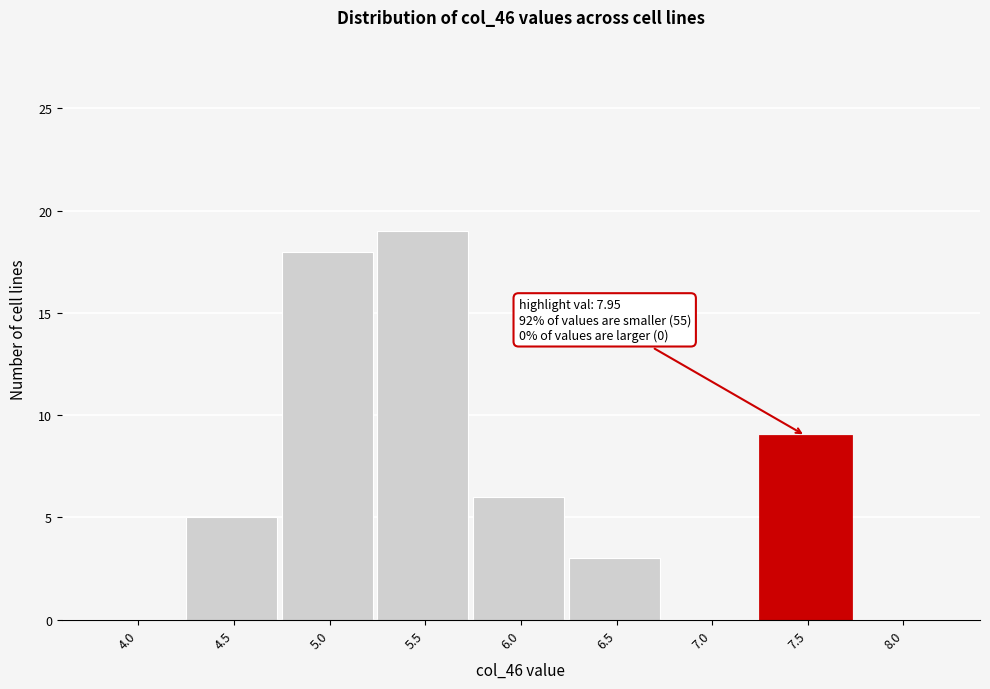

Reading right to left, list all the values displayed in this chart.

8.0=0	7.5=9	7.0=0	6.5=3	6.0=6	5.5=19	5.0=18	4.5=5	4.0=0